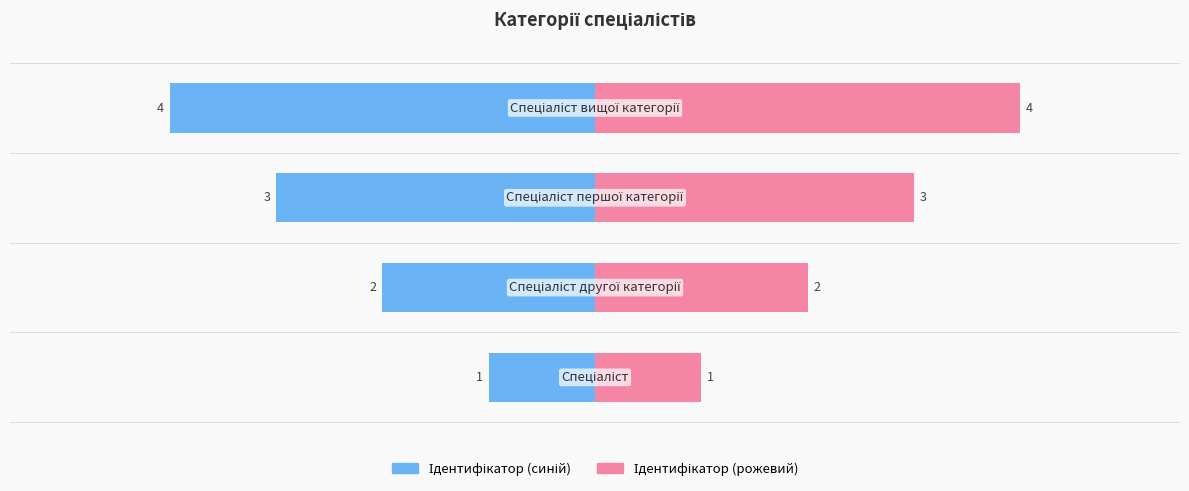

What is the difference between the second highest and minimum values?

2